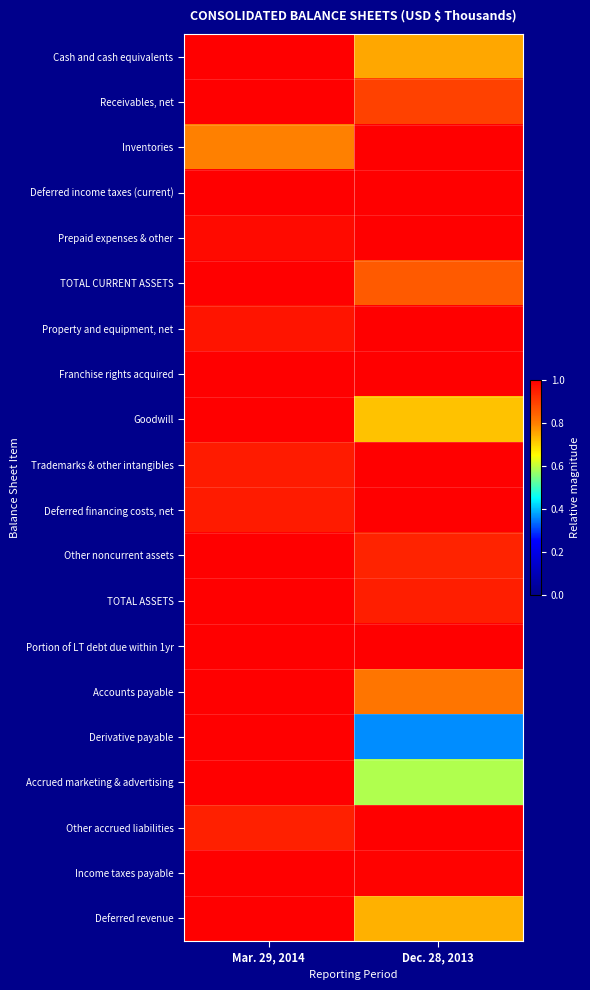

What is the greatest value displayed?

1.0